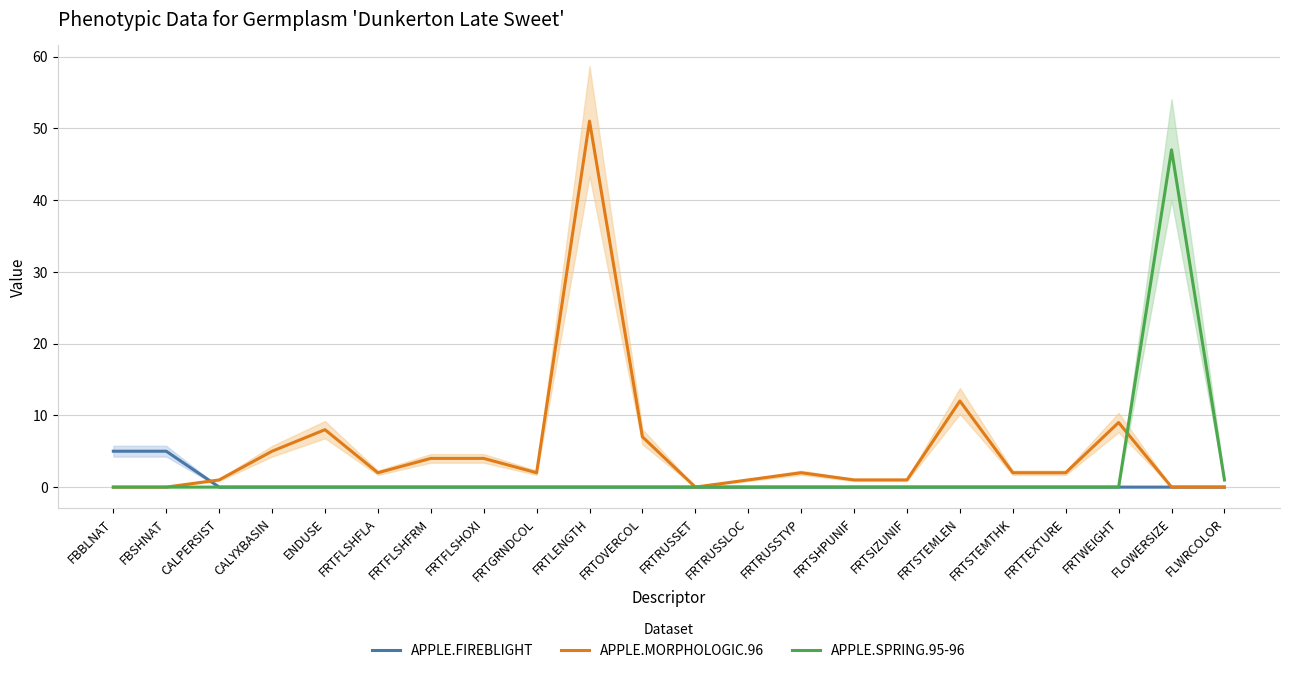

The value of APPLE.SPRING.95-96 at CALPERSIST is -19. True or false?

False